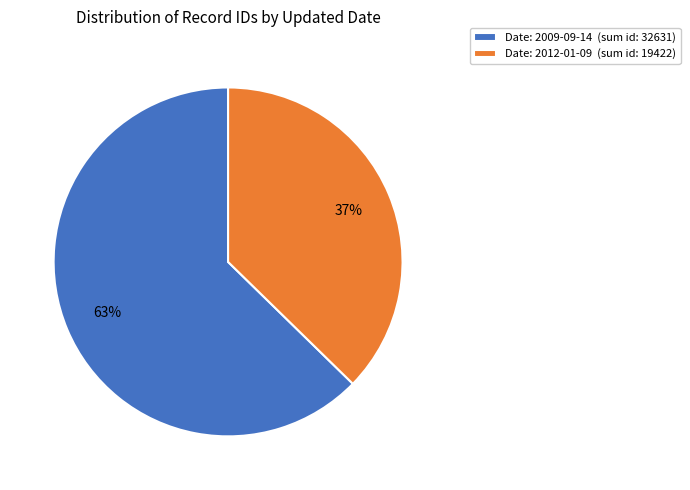

Is it true that Date: 2009-09-14 (sum id: 32631) is 50% of the pie?

False